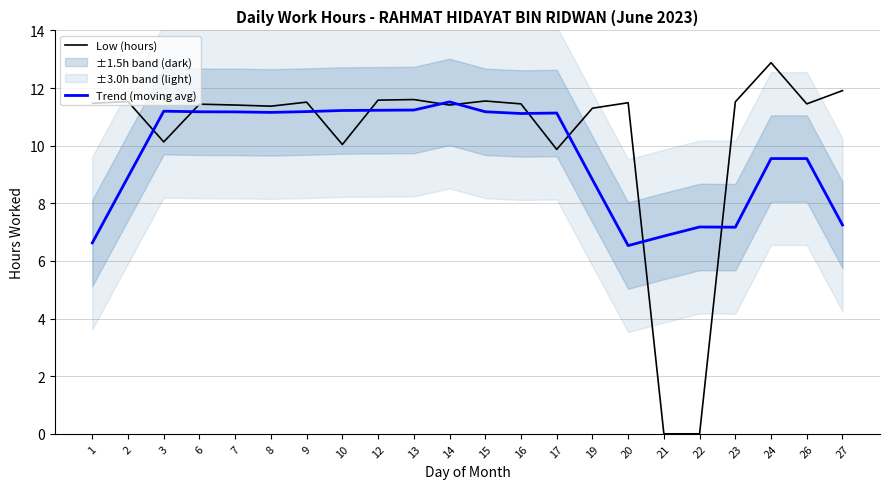

At which label does Low (hours) reach its peak?

24